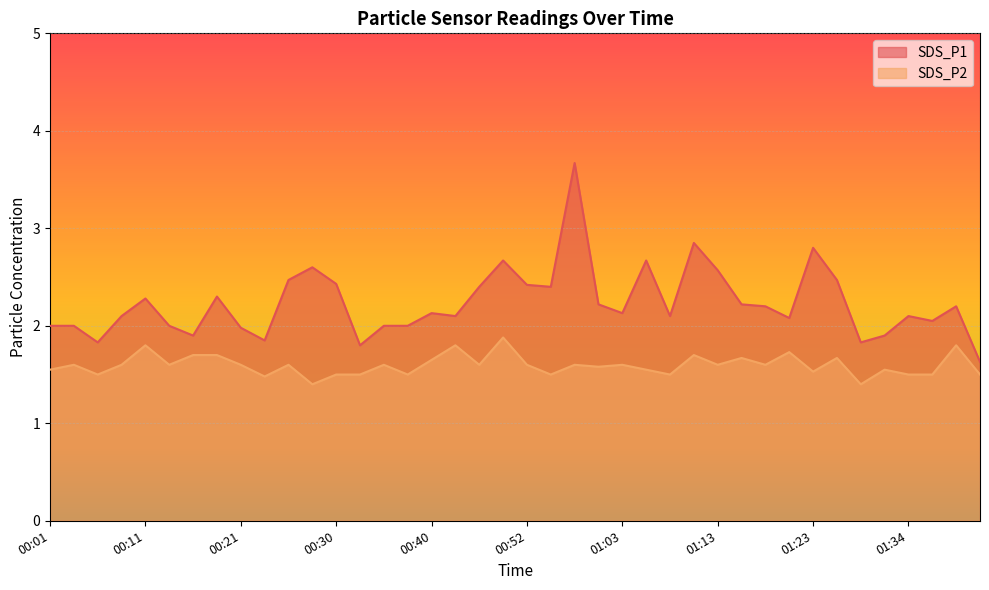

At which category does the chart reach its peak across all series?

00:57